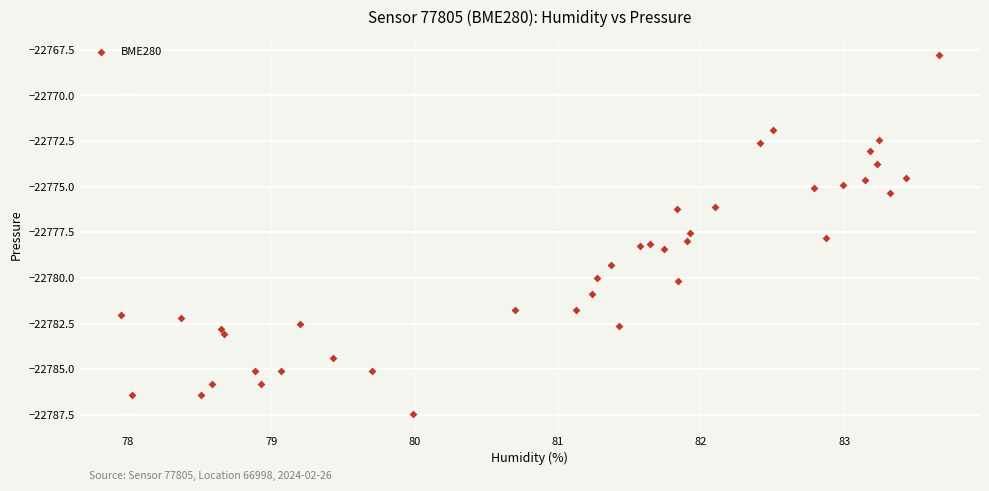

What is the range of Y values (max minus min)?

19.7